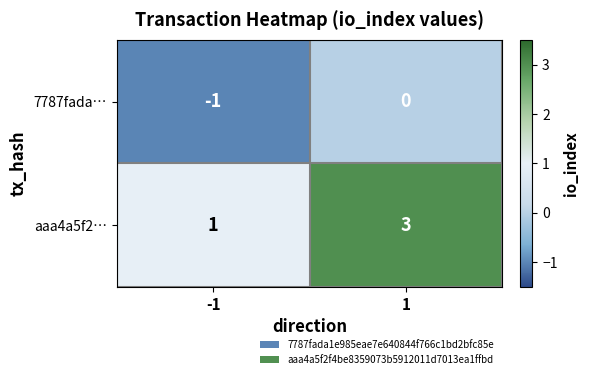

At 1, list the series in order from largest to smallest.

aaa4a5f2…, 7787fada…